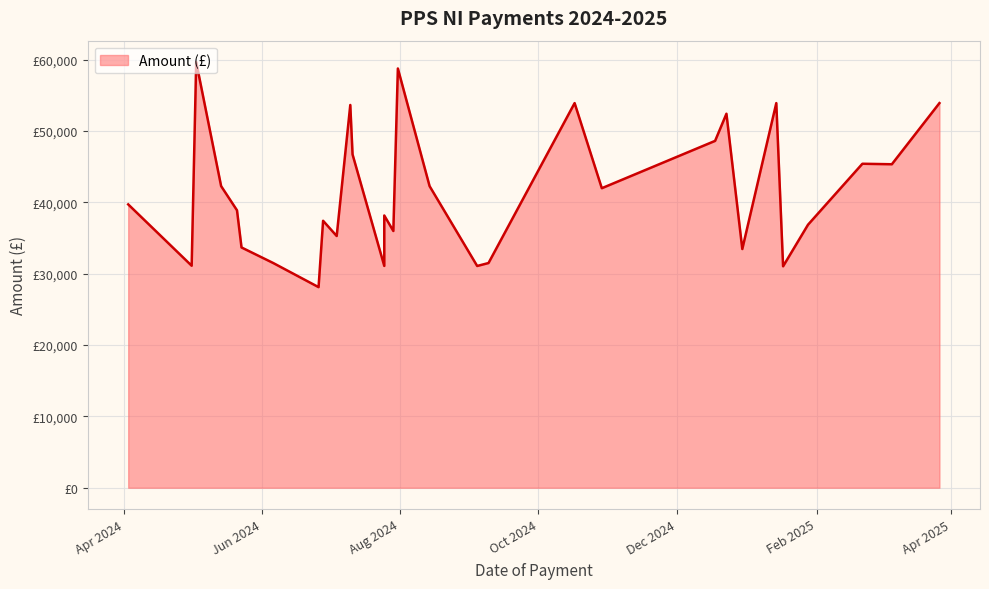

Approximately how many times larger is the value at 2024-05-01 compared to 2024-07-04?

0.9